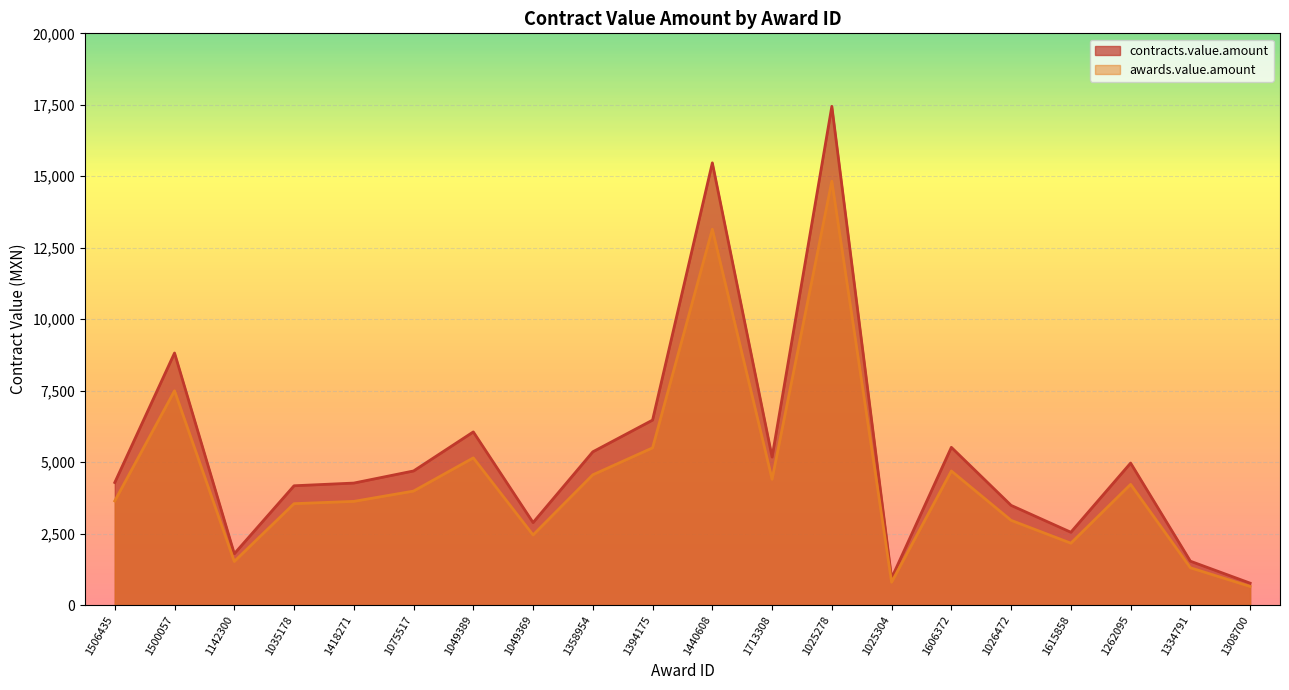

Which series has the largest range (max minus min)?

contracts.value.amount